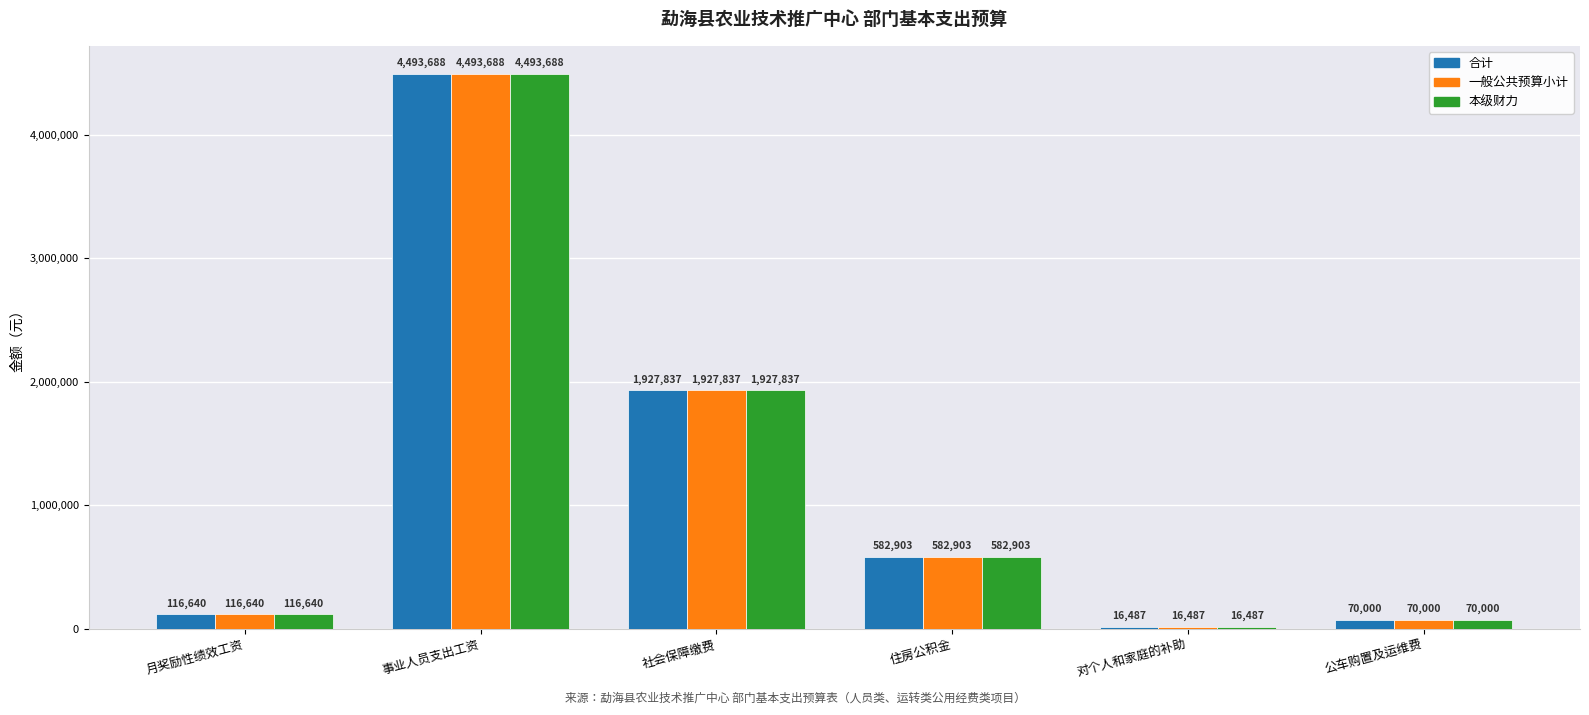

What position from the right is 月奖励性绩效工资?

6